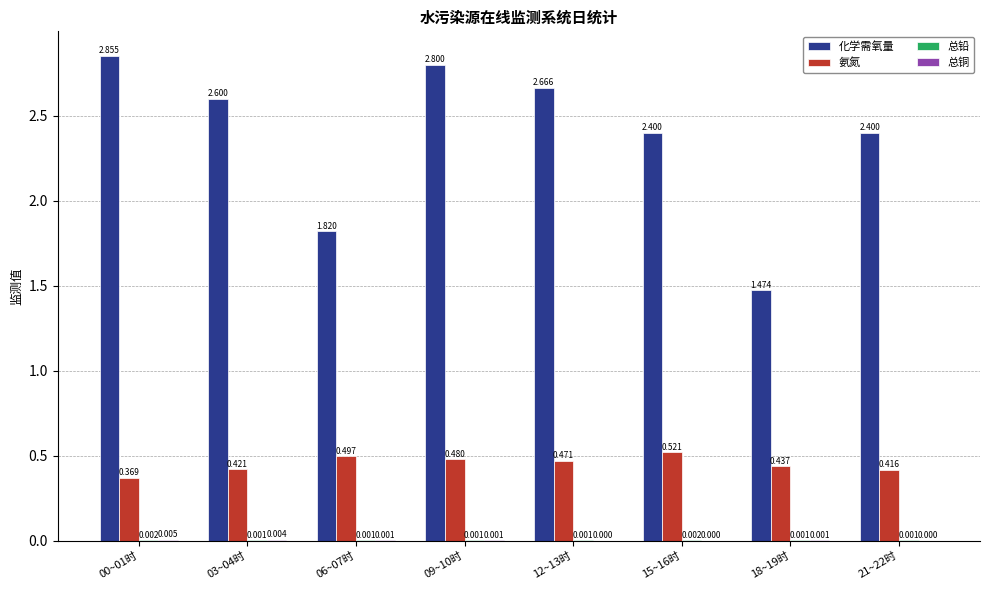

Between 03~04时 and 15~16时, which series saw the biggest shift?

化学需氧量